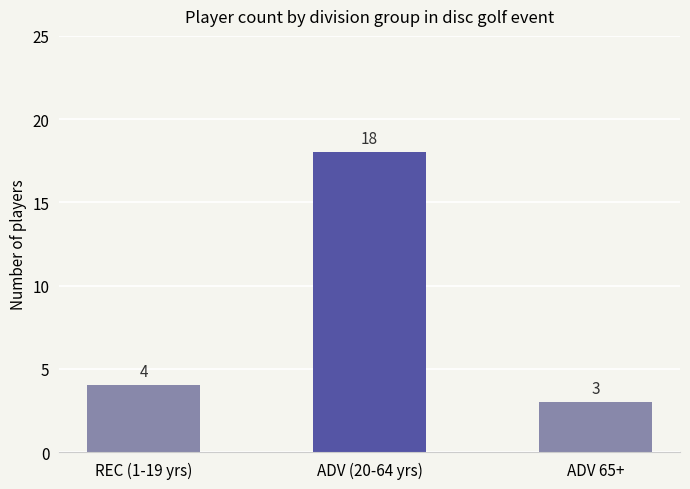

How many bars are there in total?

3